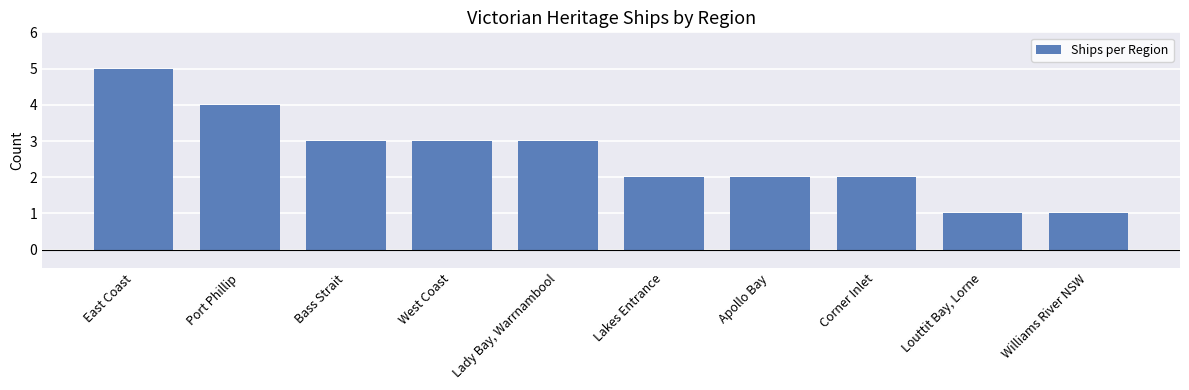

The value at West Coast is 1. True or false?

False